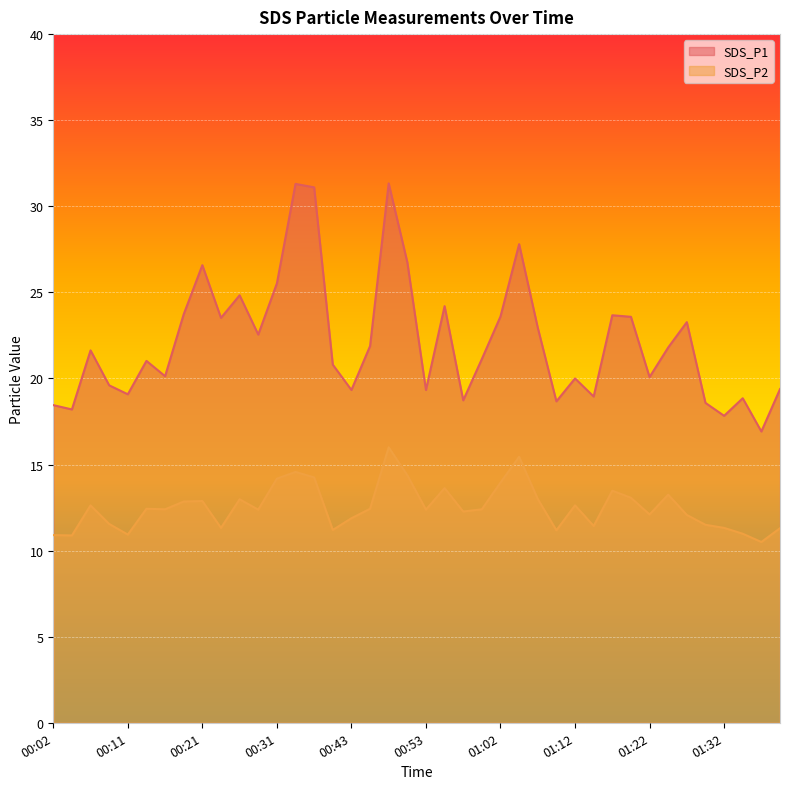

At which category does SDS_P1 reach its first local valley?

00:04